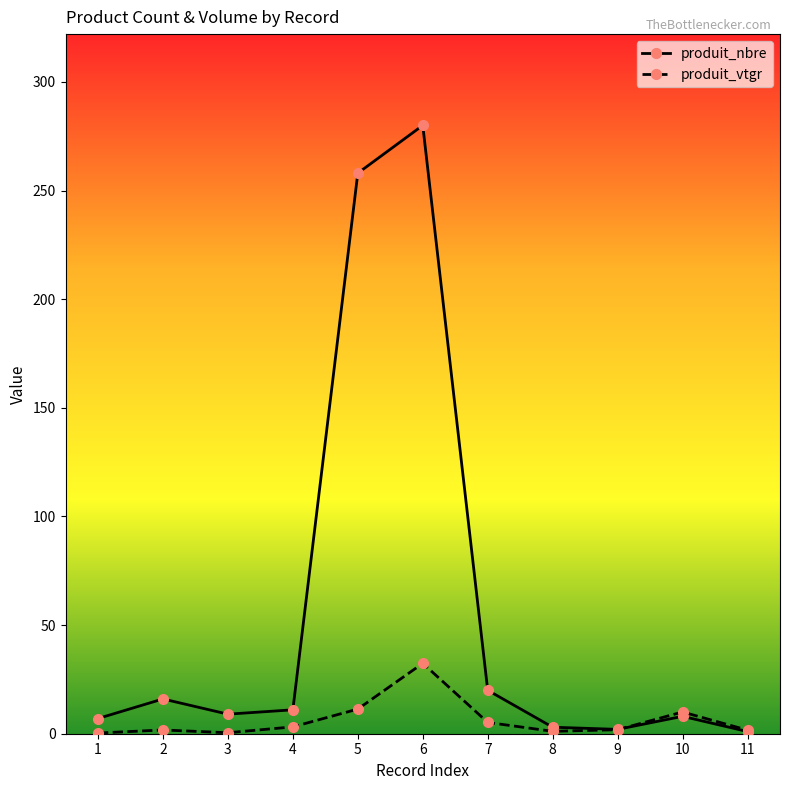

Which series has the largest range (max minus min)?

produit_nbre